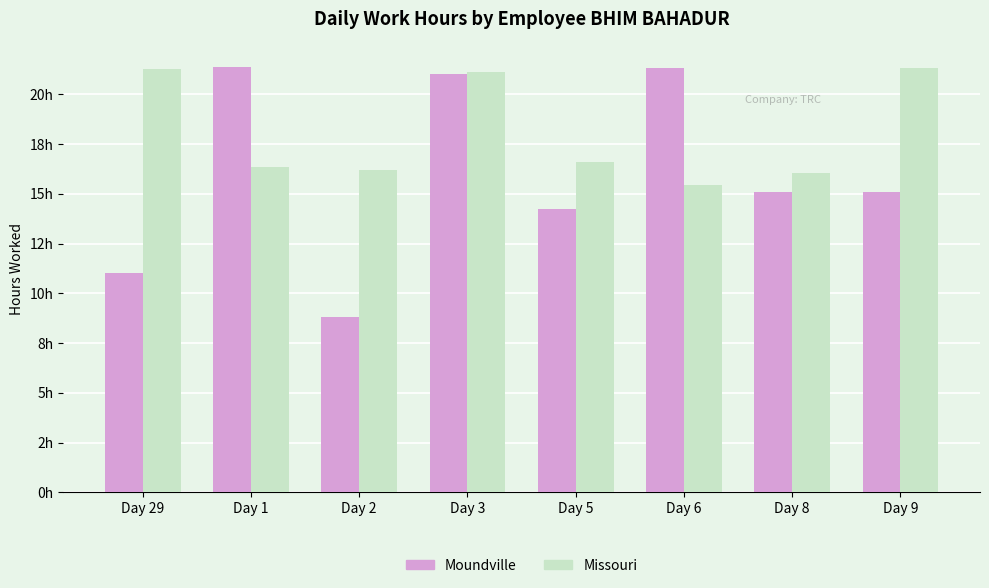

What is the value of the Moundville bar at the 2nd from the left?

21.4